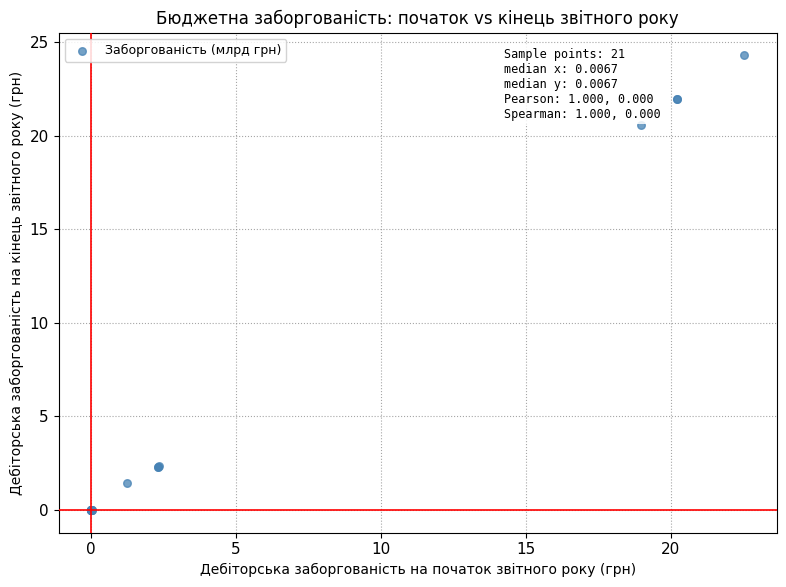

What Y value in the scatter plot is closest to 12?

20.5